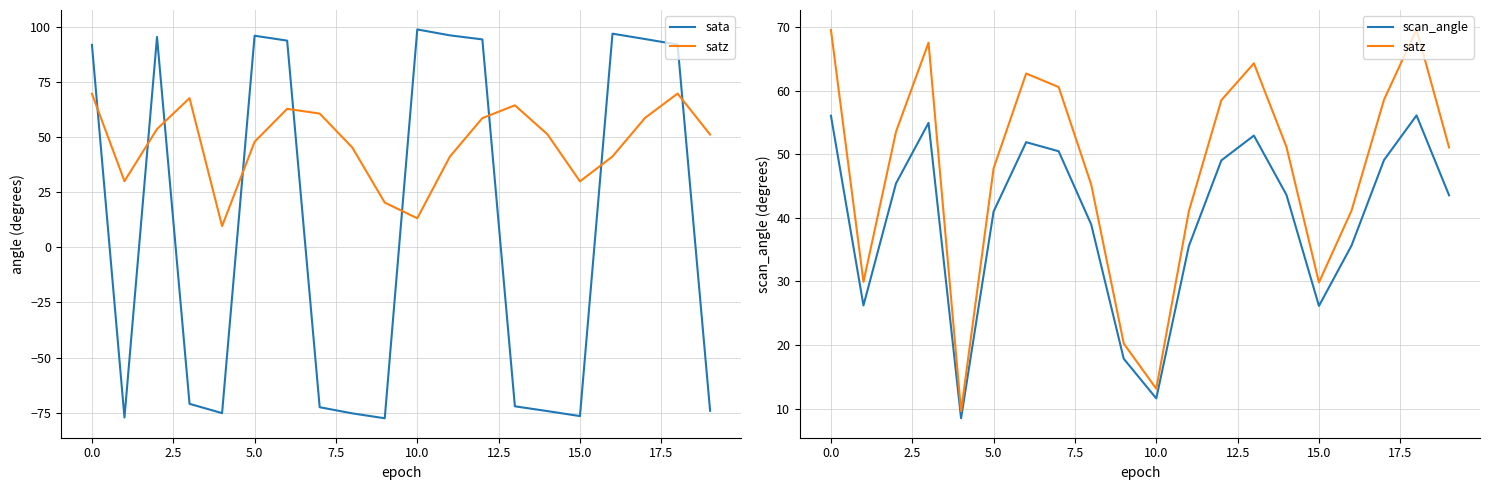

Rank the series by their maximum value, from lowest to highest.

scan_angle, satz, sata